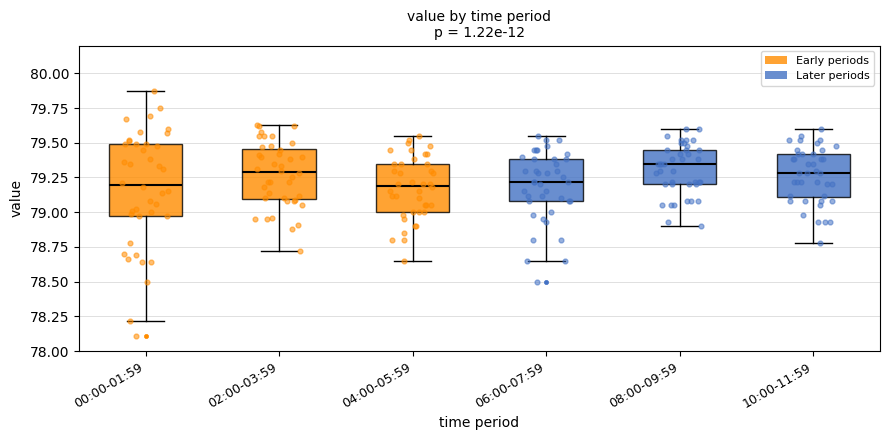

Reading left to right, read every box against the y-axis: the position of its median line, the range the box covers, and the ends of its whiskers. The values are not printed on the chart, so give them approximately, as read against the axis.

00:00-01:59: median 79.20, box 78.95 to 79.50, whiskers 78.20 to 79.85
02:00-03:59: median 79.30, box 79.10 to 79.45, whiskers 78.70 to 79.65
04:00-05:59: median 79.20, box 79.00 to 79.35, whiskers 78.65 to 79.55
06:00-07:59: median 79.20, box 79.10 to 79.40, whiskers 78.65 to 79.55
08:00-09:59: median 79.35, box 79.20 to 79.45, whiskers 78.90 to 79.60
10:00-11:59: median 79.30, box 79.10 to 79.40, whiskers 78.80 to 79.60